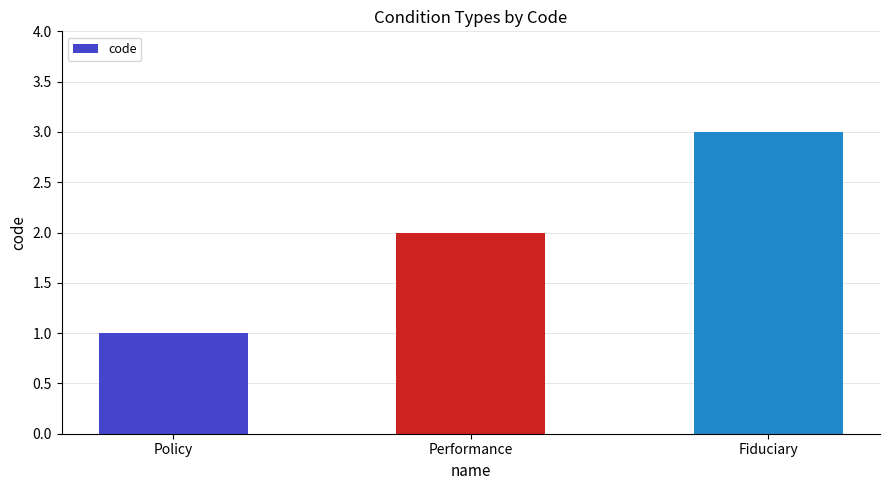

The chart shows a value of 1 at Fiduciary. True or false?

False